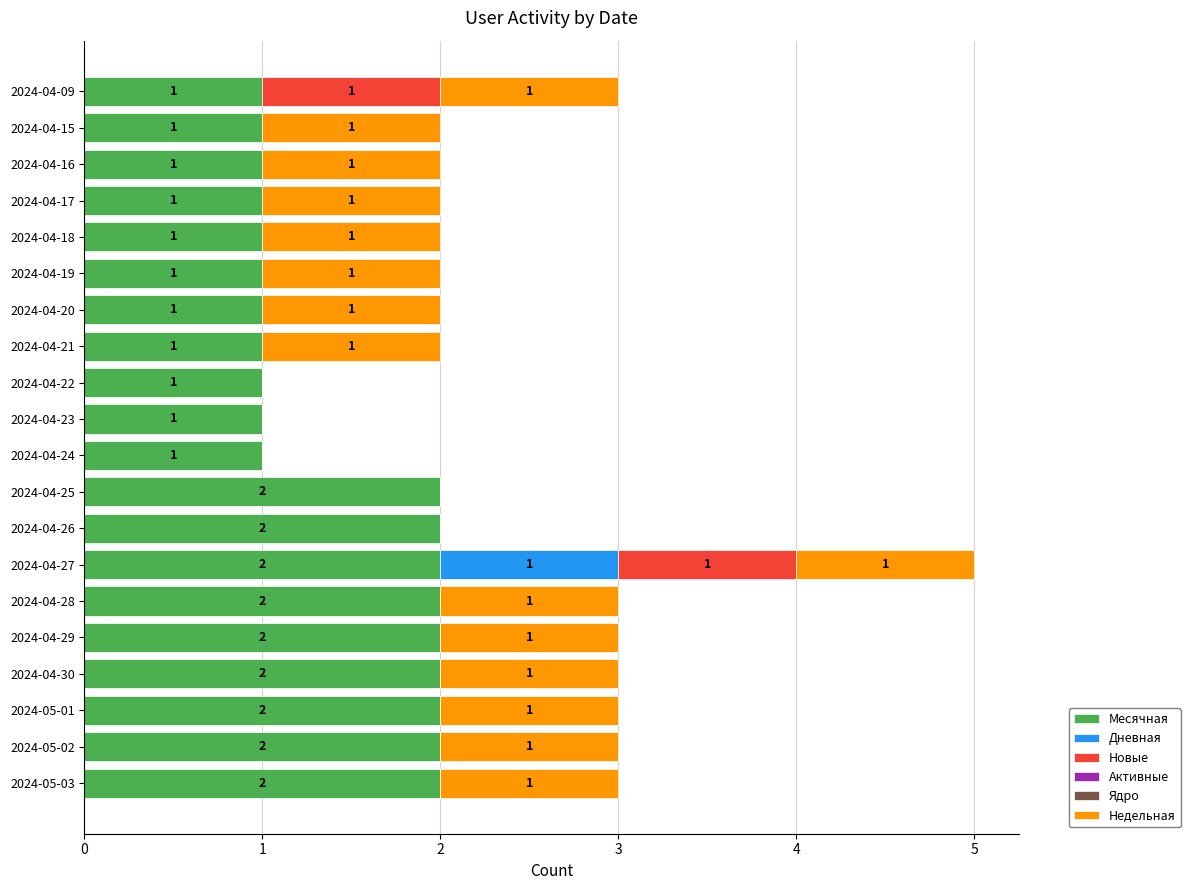

What is the total value across all series at 2024-04-27?

5